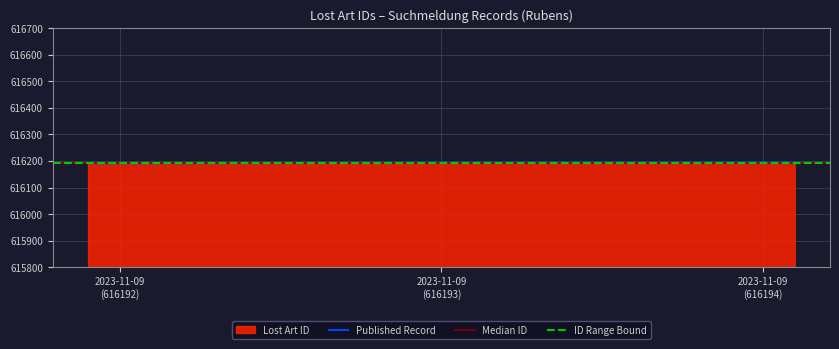

Count the number of categories in the chart.

3